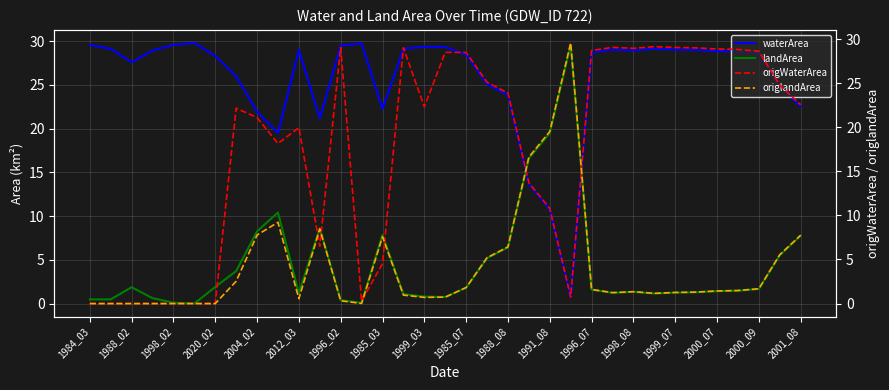

What is the label of the 35th point from the right?

1984_03